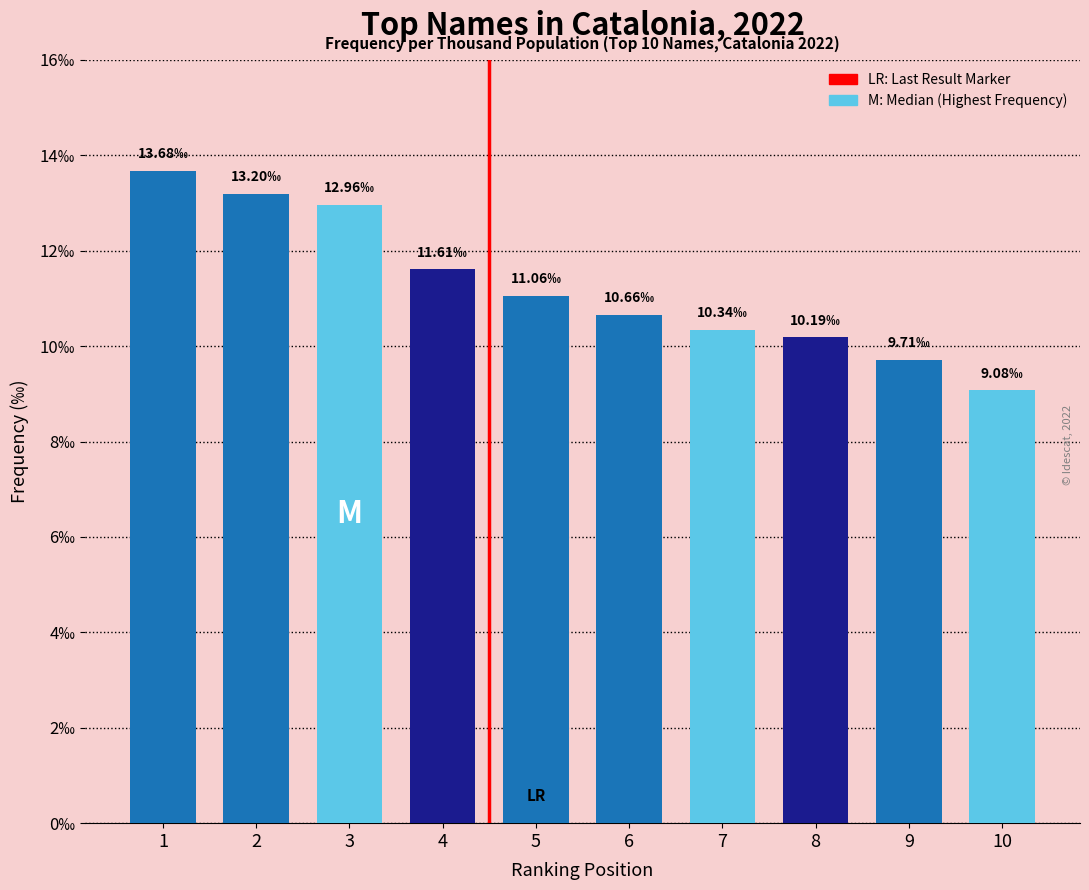

Reading left to right, list all the values displayed in this chart.

1=13.7	2=13.2	3=13.0	4=11.6	5=11.1	6=10.7	7=10.3	8=10.2	9=9.7	10=9.1